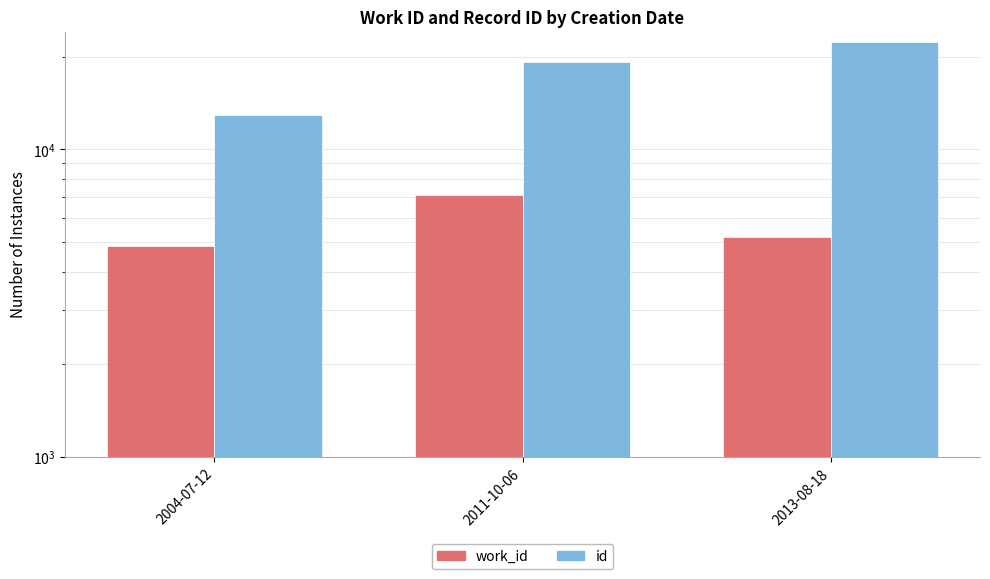

At 2011-10-06, list the series in order from smallest to largest.

work_id, id